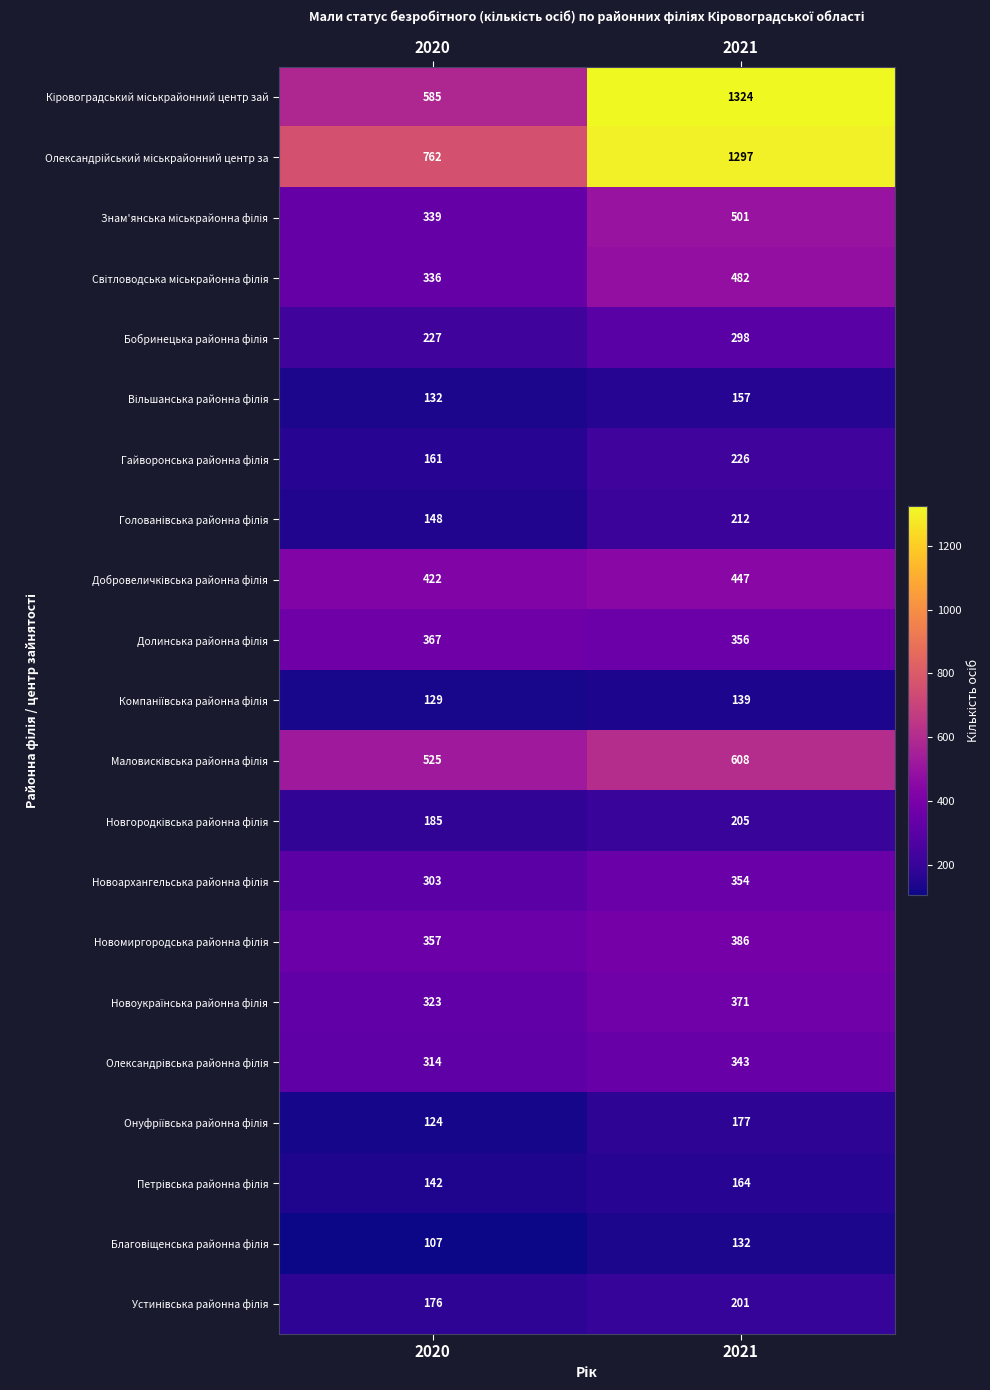

What is the minimum value shown in the chart?

107